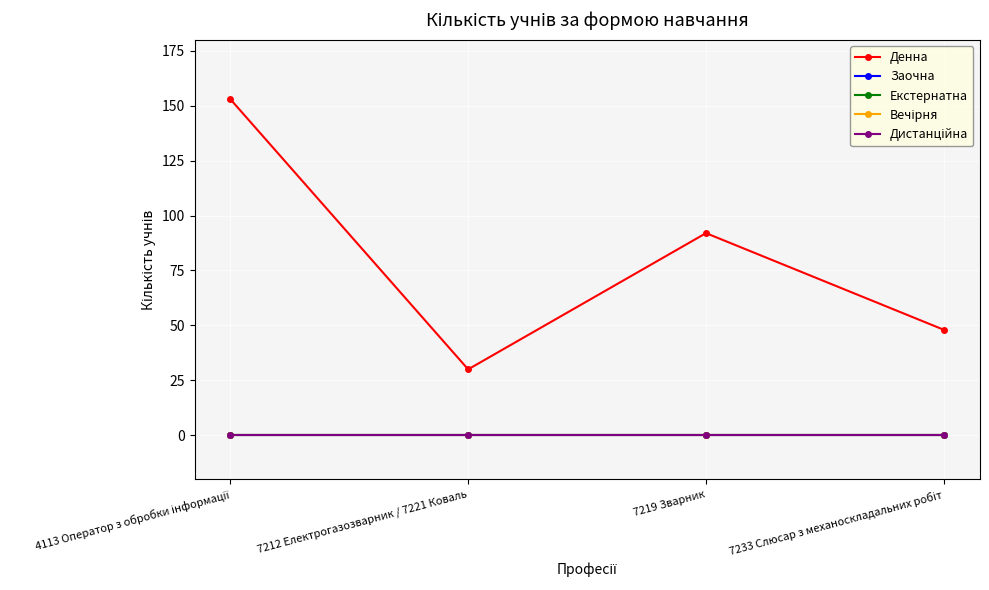

Is the value of Дистанційна at 4113 Оператор з обробки інформації greater than the value of Денна at 7212 Електрогазозварник / 7221 Коваль?

No